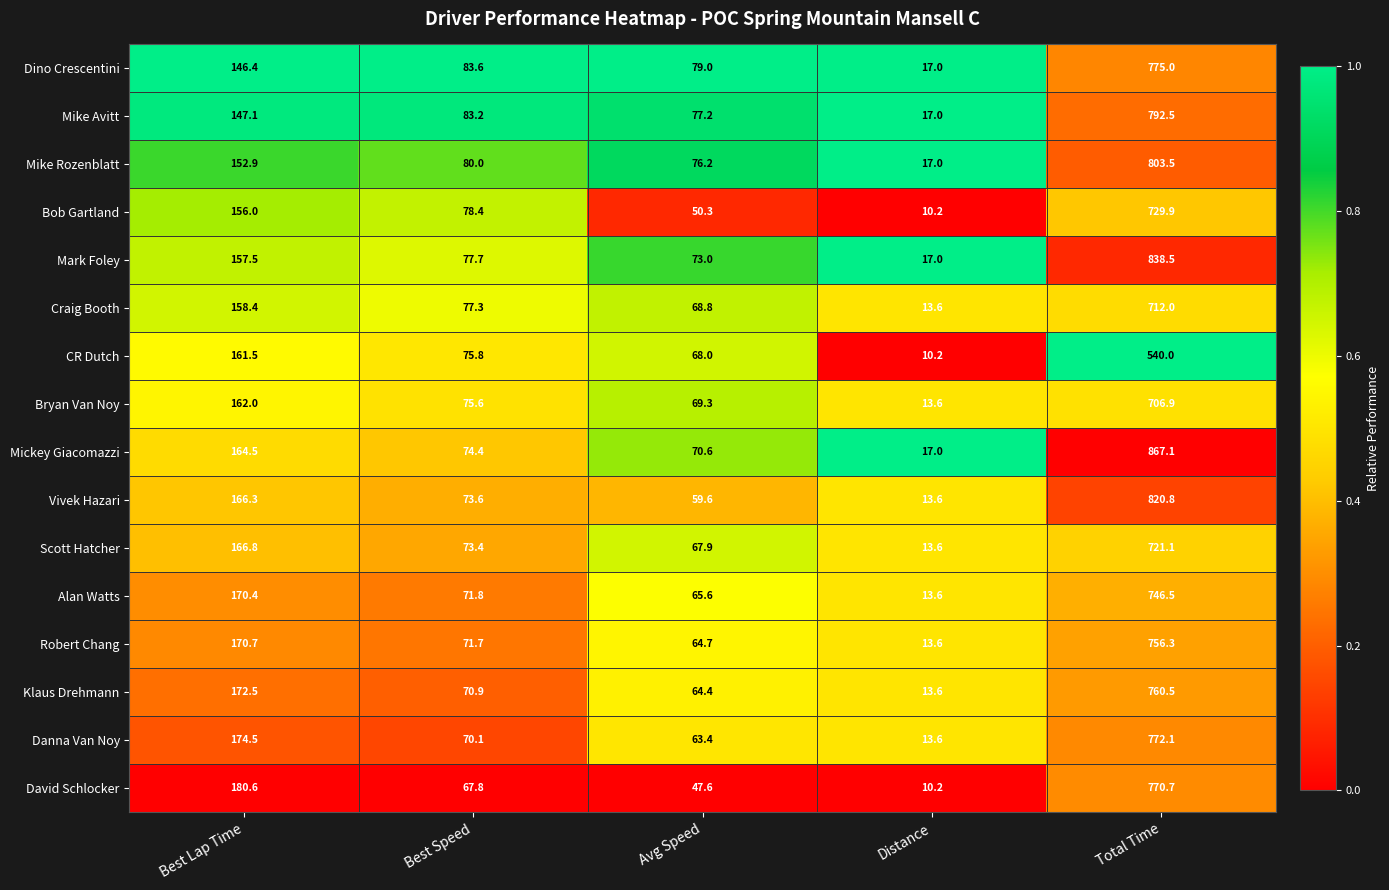

Read the Bob Gartland value at Best Speed.

78.4